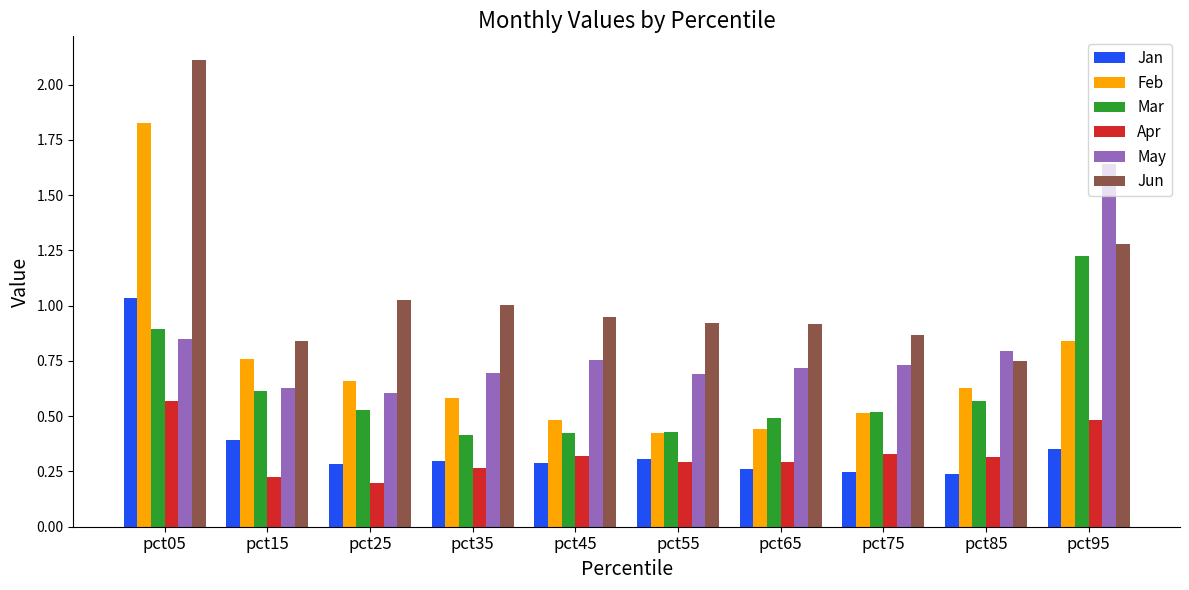

Read the Jun value at pct05.

2.1